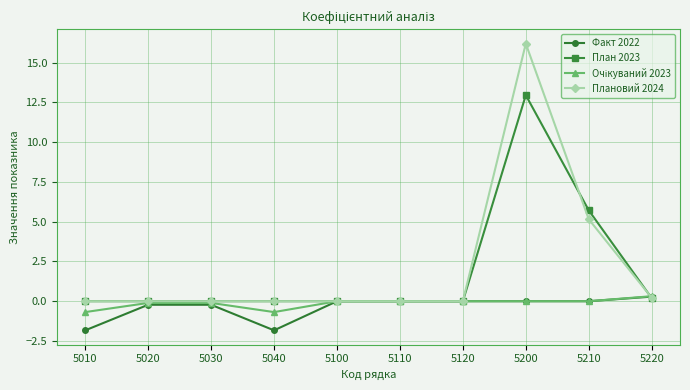

What is the total value across all series at 5040?

-2.5